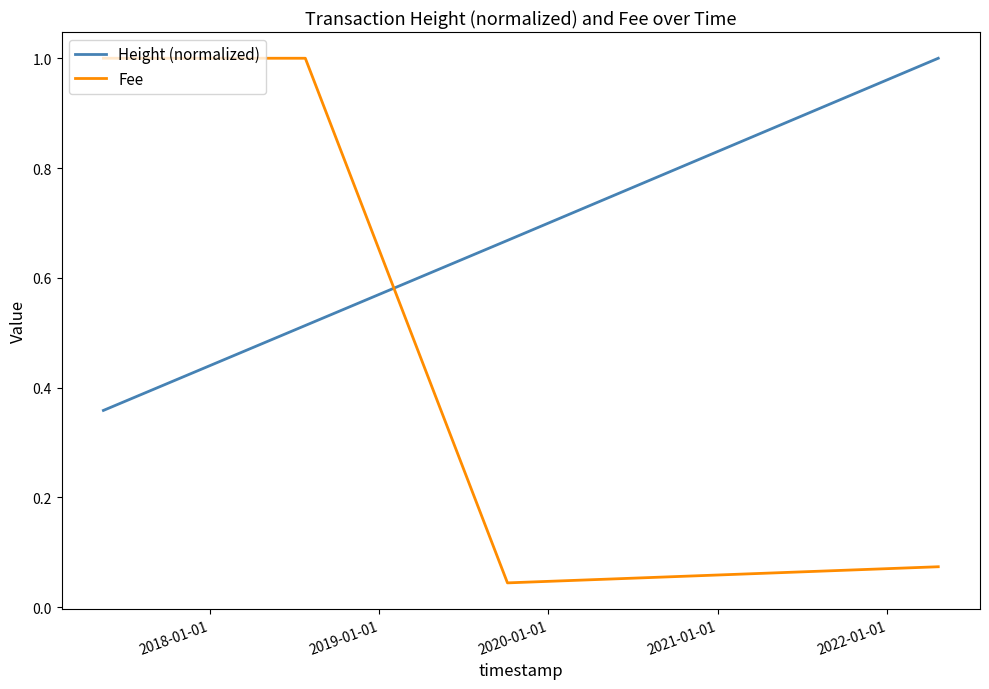

Which series has the largest total across all categories?

Fee